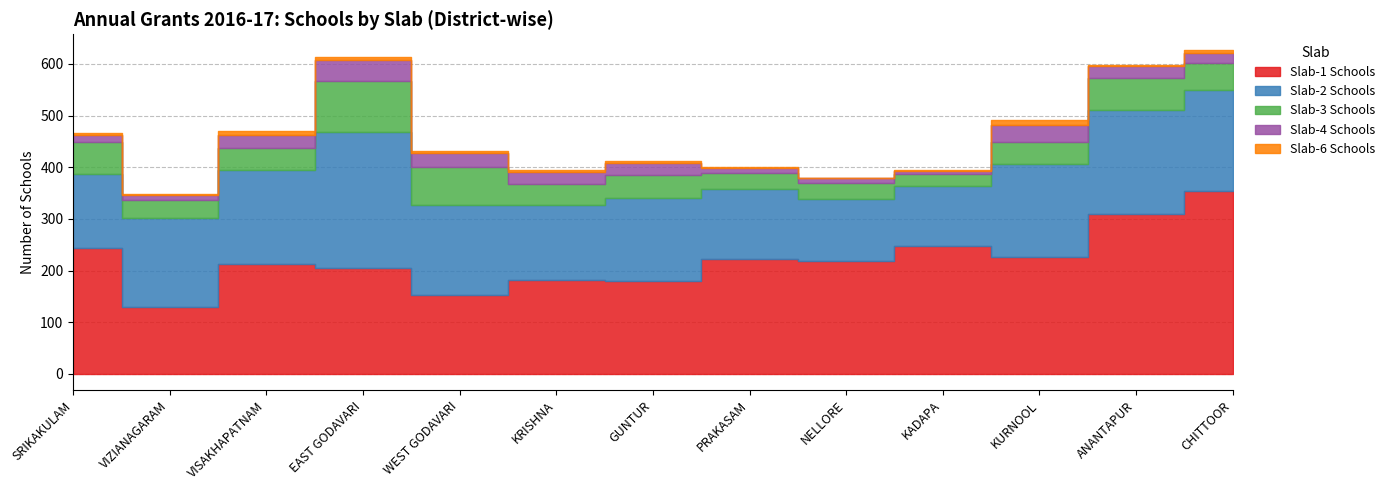

Is it true that Slab-1 Schools equals 153 at WEST GODAVARI?

True